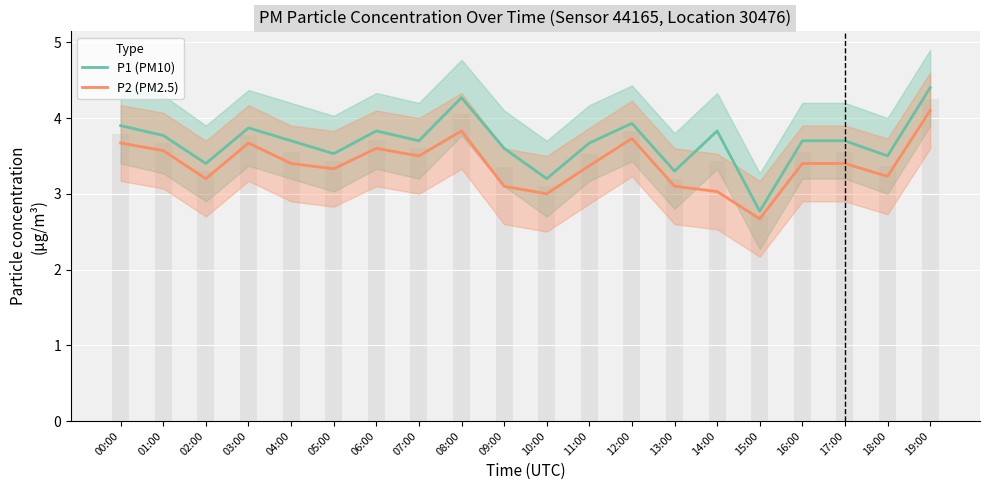

What is the average value of the P2 (PM2.5) series?

3.4